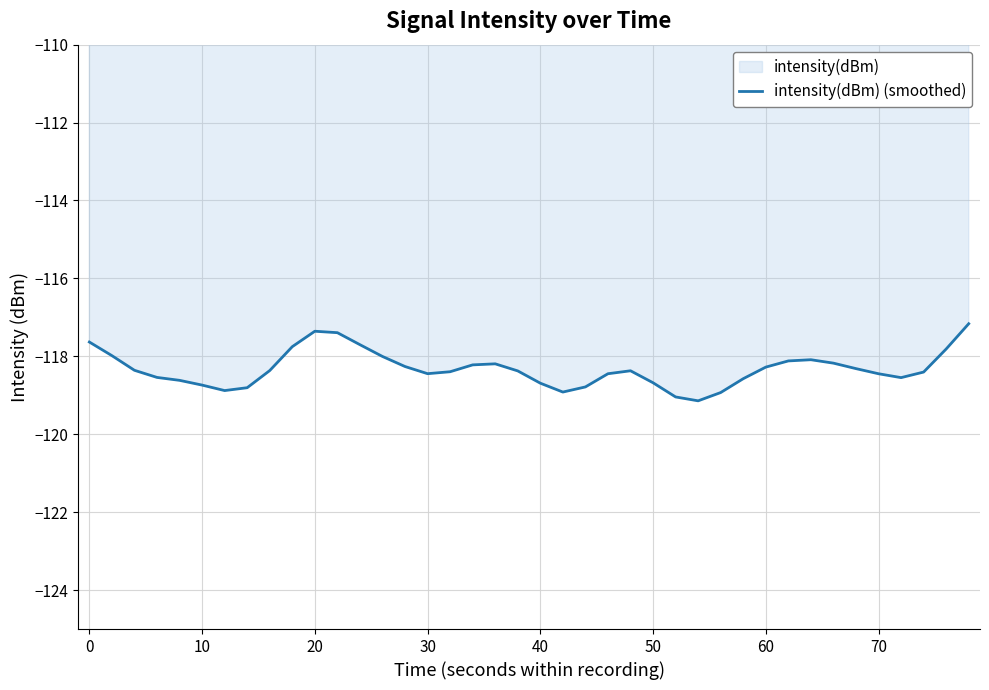

What is the smallest value displayed?

-119.1